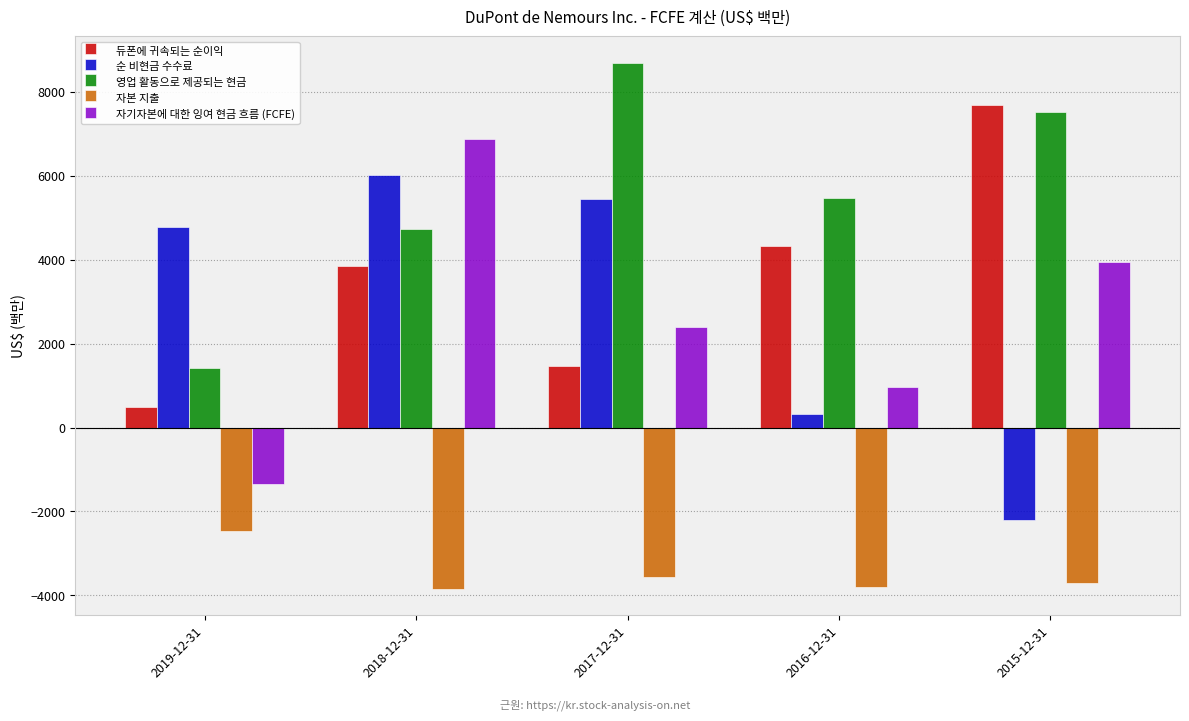

What is the difference between the highest and lowest values at 2019-12-31?

7261